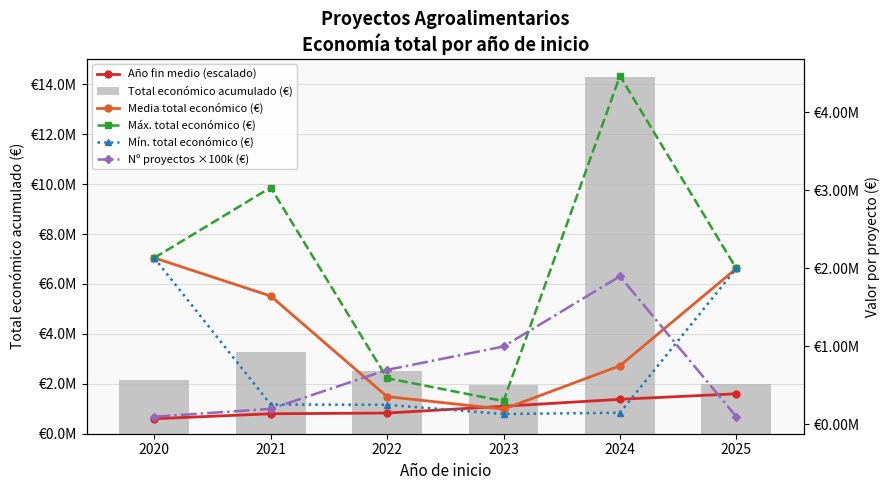

What is the sum of the Mín. total económico (€) values at 2023 and 2024?

284062.0